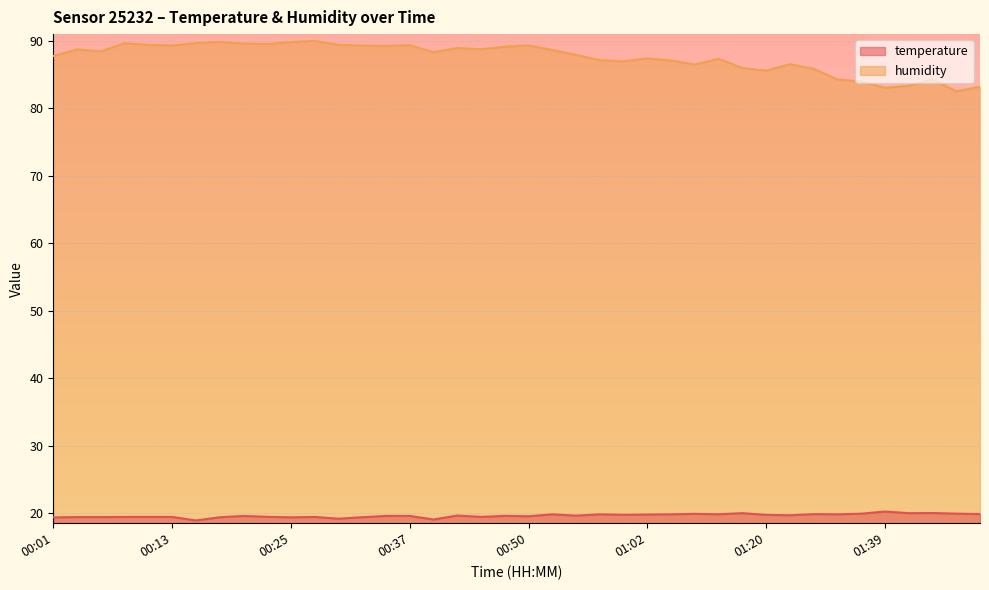

Between 00:11 and 01:47, which series saw the biggest shift?

humidity